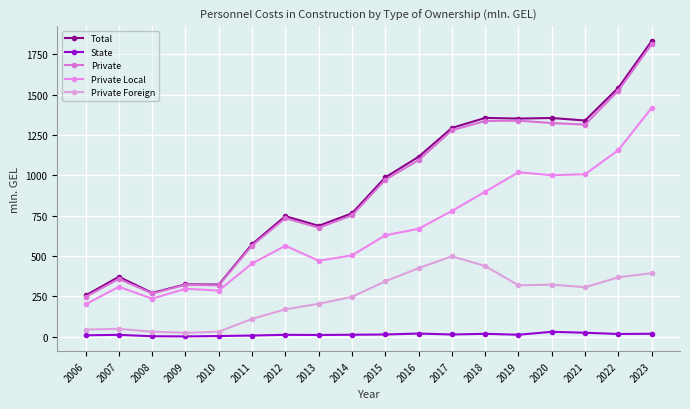

Reading right to left, what are all the values shown in this chart?

Total: 1832.7	1543.6	1340.2	1355.8	1352.1	1356.4	1294.1	1115.3	987.7	765.4	687.6	747.6	573.9	323.8	325.2	272.3	372.0	256.4
State: 19.2	17.6	25.5	31.2	13.0	18.9	14.6	20.4	14.6	13.0	11.6	12.6	8.2	4.9	2.7	3.7	12.4	9.6
Private: 1813.6	1526.0	1314.7	1324.6	1339.1	1337.5	1279.5	1094.9	973.1	752.4	676.0	735.0	565.7	318.9	322.5	268.6	359.6	246.8
Private Local: 1419.0	1157.1	1007.3	1001.4	1019.8	899.0	780.1	669.3	629.2	504.7	471.4	564.3	454.4	286.9	297.5	236.7	310.2	201.6
Private Foreign: 394.6	368.9	307.4	323.2	319.3	438.5	499.4	425.6	343.9	247.7	204.6	170.7	111.3	32.0	25.0	31.9	49.4	45.2